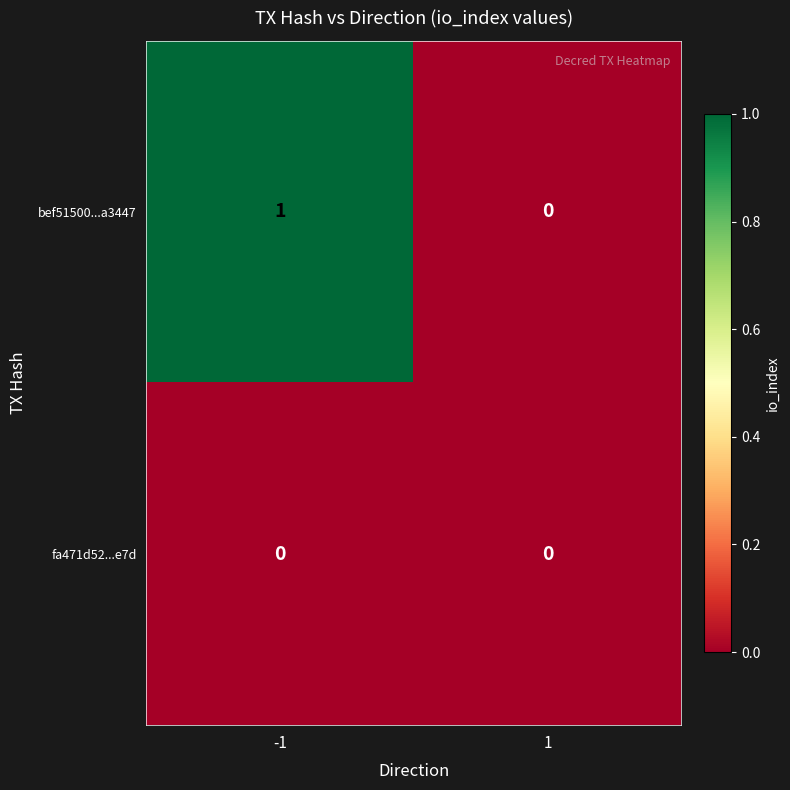

Which series has the largest total across all categories?

bef51500...a3447